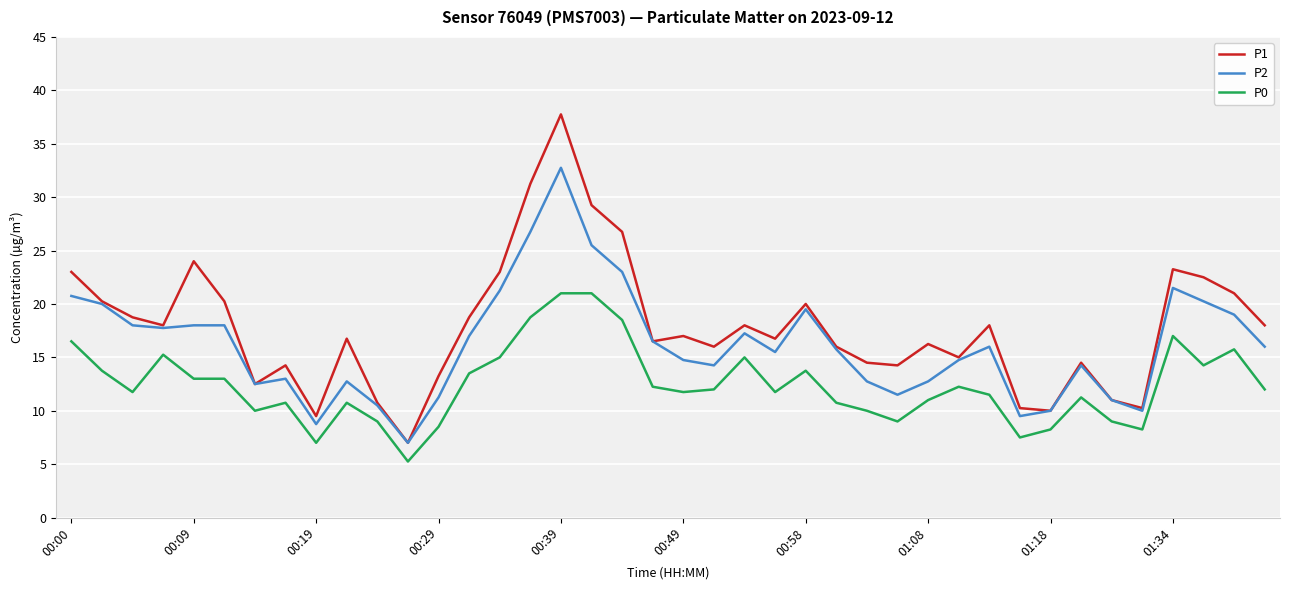

What is the maximum value for P1?

37.8